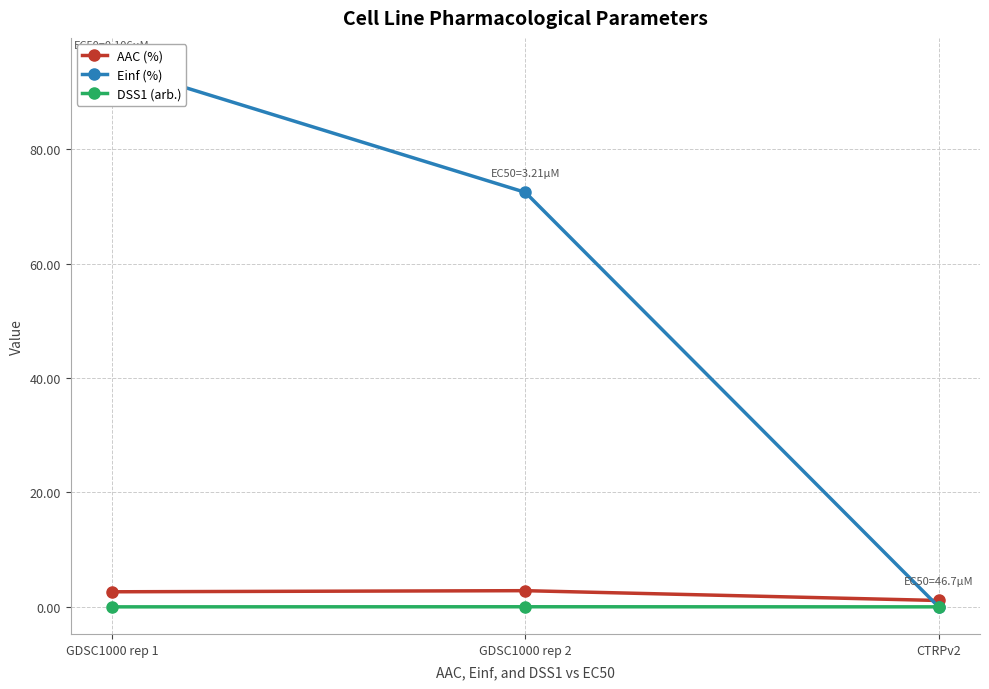

Which series has the largest range (max minus min)?

Einf (%)